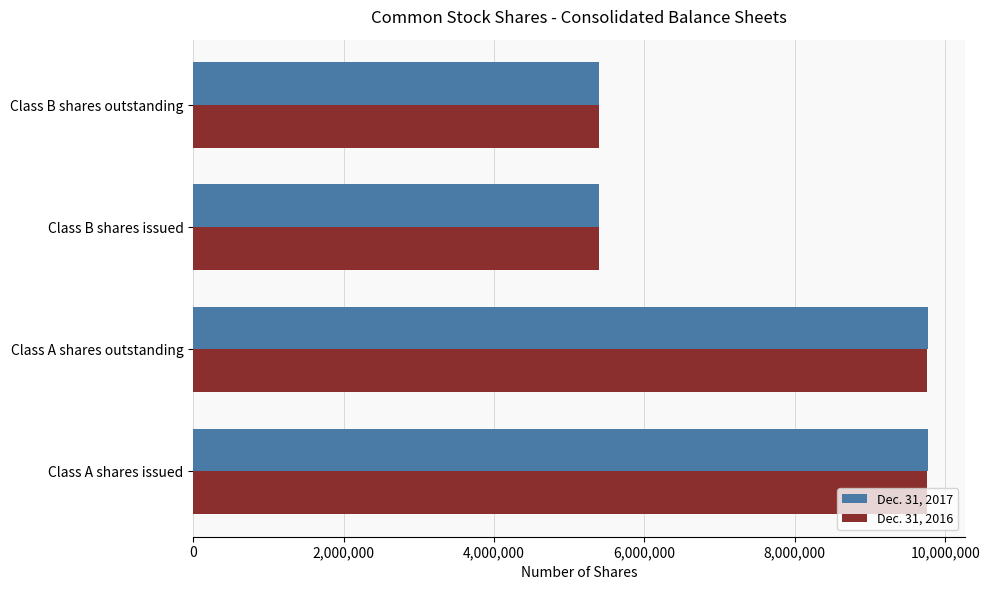

What is the maximum value shown in the chart?

9769961